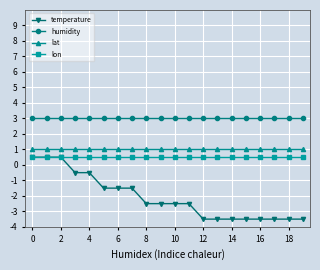

True or false: lon and lat intersect in this chart.

False